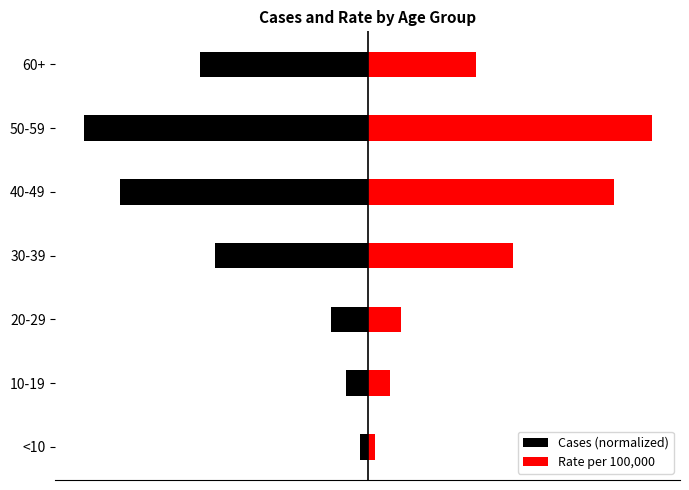

Reading left to right, what are all the values shown in this chart?

Cases (normalized): 0=-0.0	1=-0.1	2=-0.1	3=-0.4	4=-0.7	5=-0.8	6=-0.4
Rate per 100,000: 0=0.0	1=0.1	2=0.1	3=0.4	4=0.7	5=0.8	6=0.3